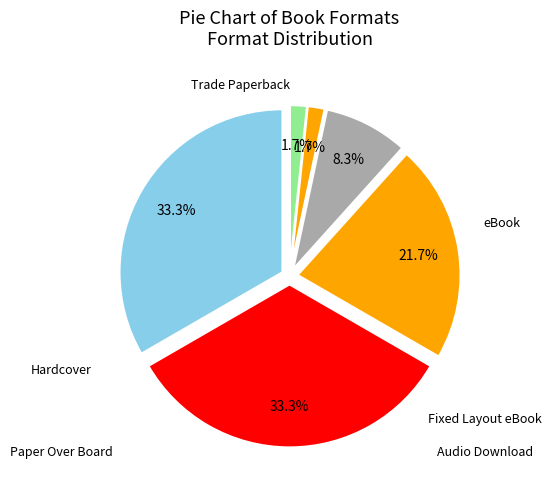

Which has a higher value, Audio Download or eBook?

eBook